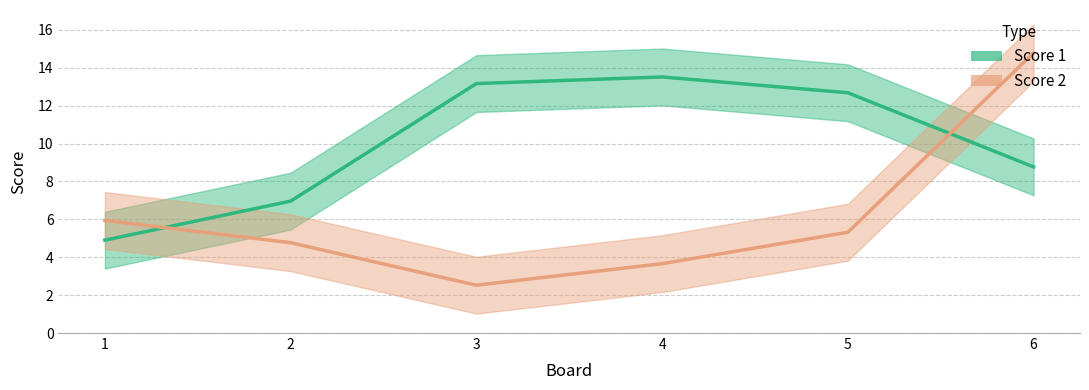

Which series has the largest total across all categories?

Score 1